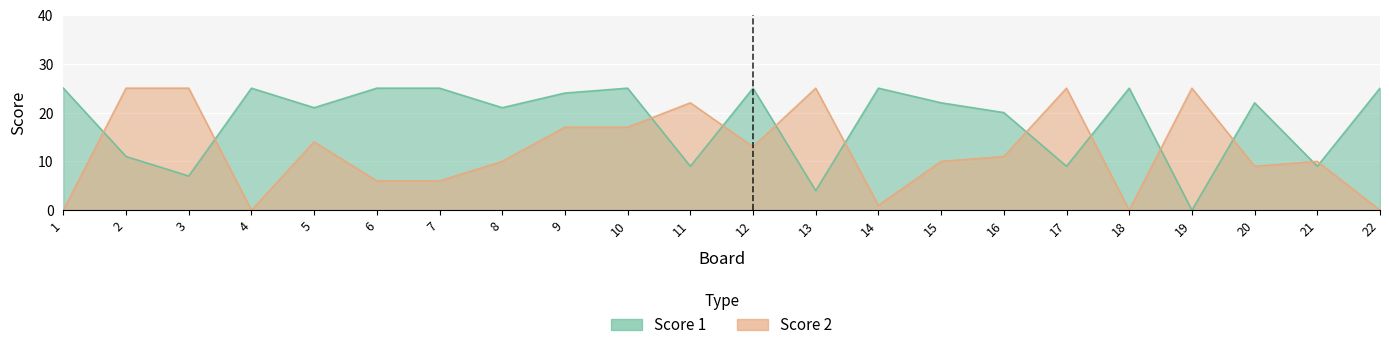

What is the maximum value for Score 2?

25